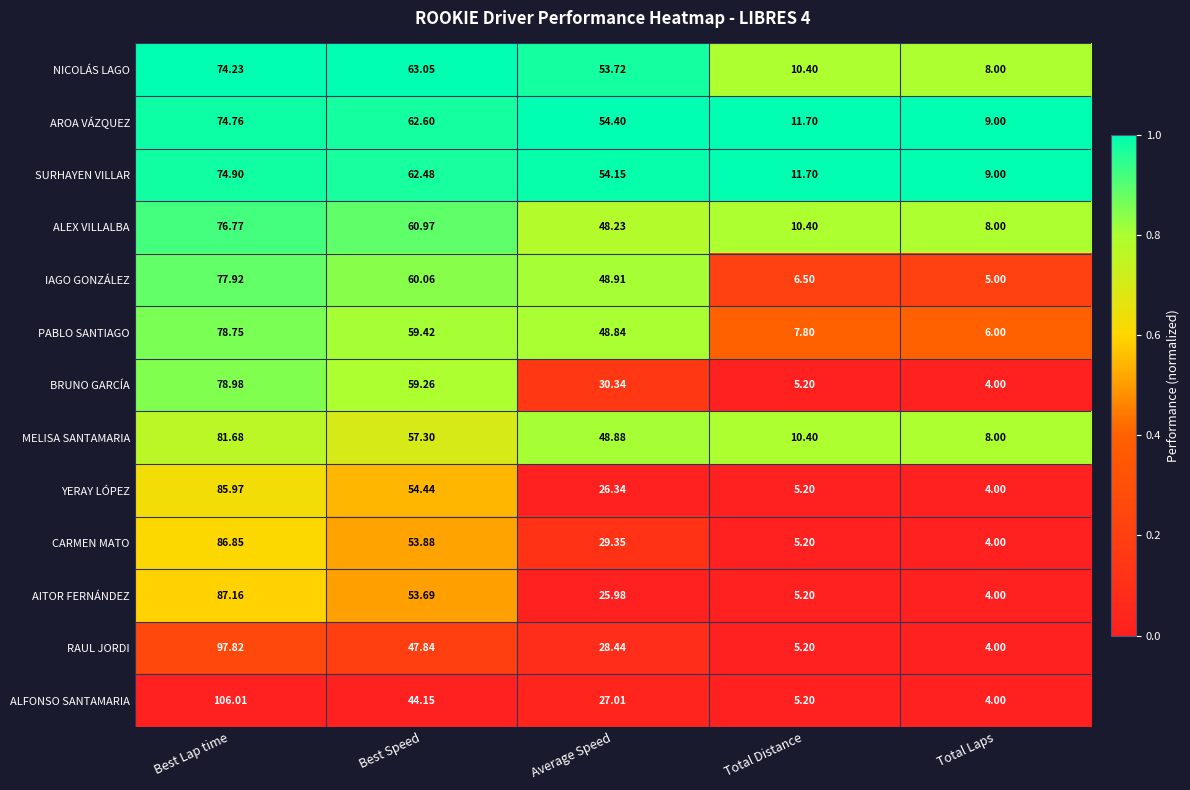

At which label is IAGO GONZÁLEZ closest to 41?

Average Speed